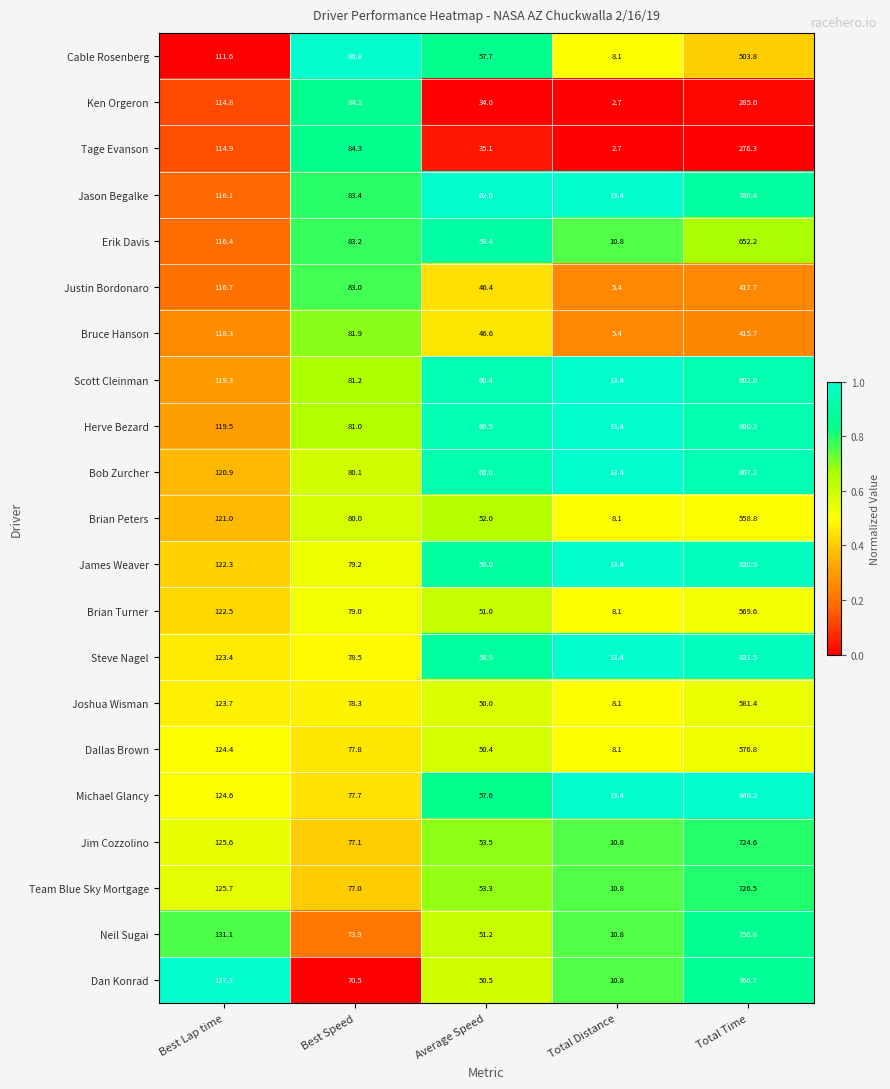

At which category is the sum across all series the highest?

Total Time